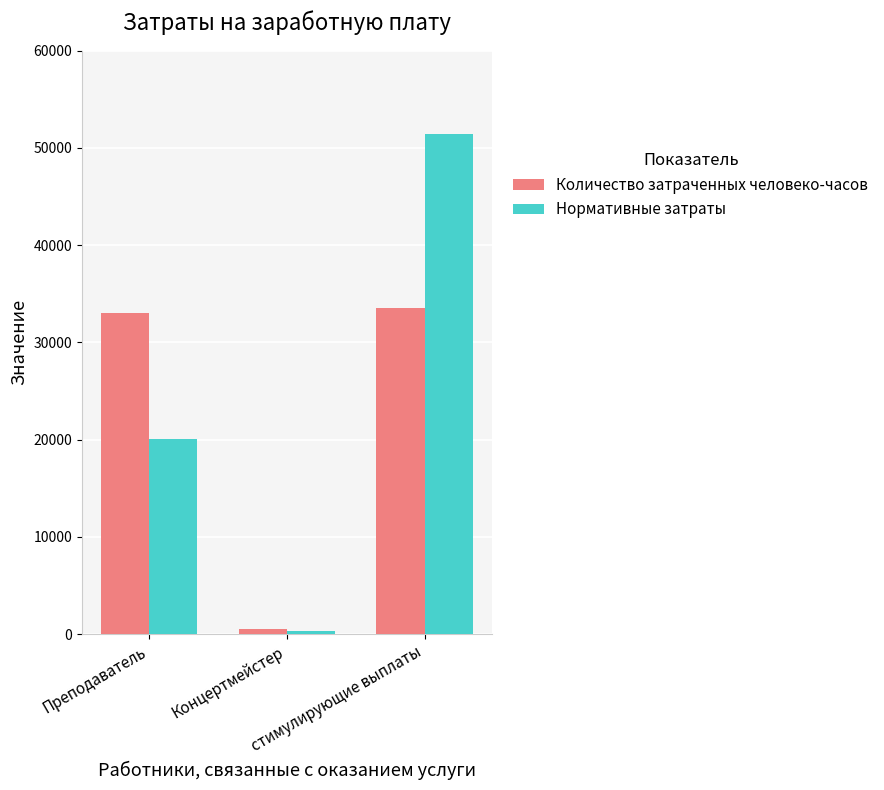

Reading right to left, list all the values displayed in this chart.

Количество затраченных человеко-часов: 33516.1	531.7	32984.4
Нормативные затраты: 51458.7	292.5	20053.9